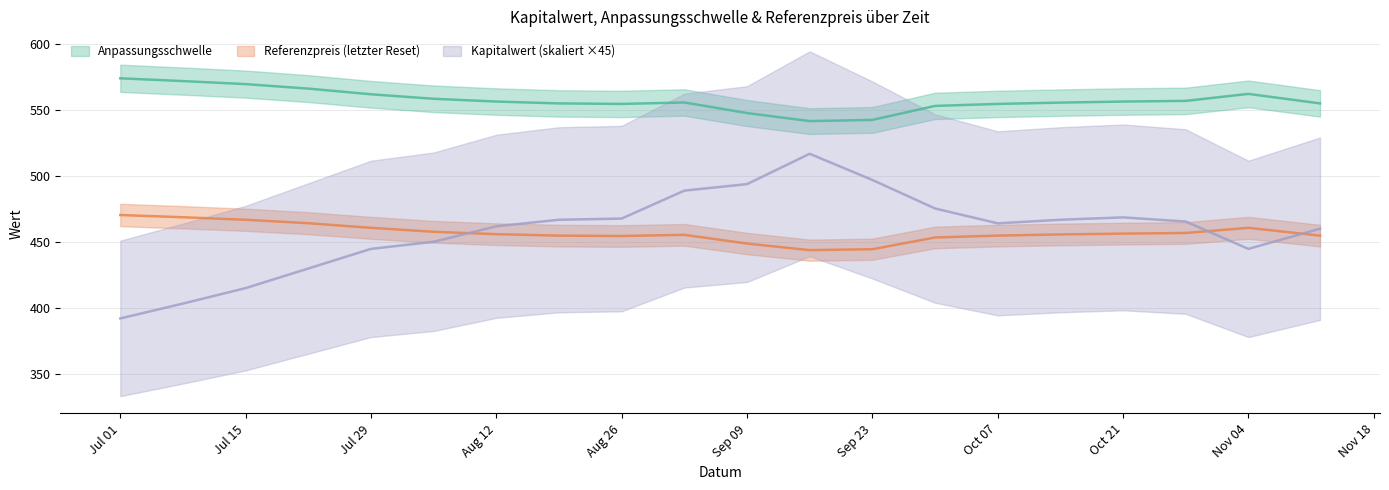

True or false: Anpassungsschwelle has more than 1 points higher than both neighbors.

True